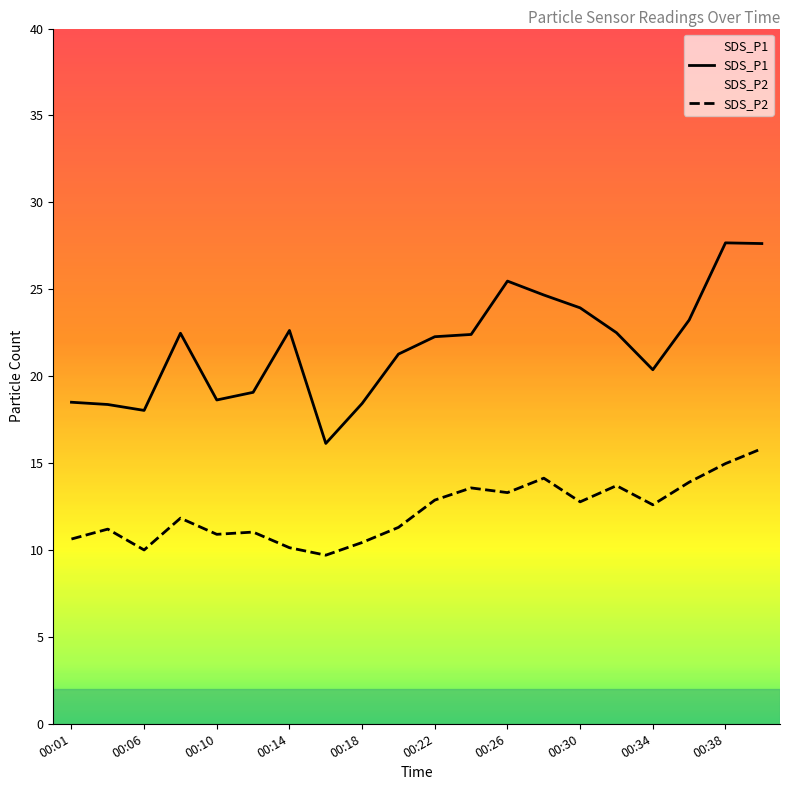

How many data points in SDS_P1 are less than 22?

9